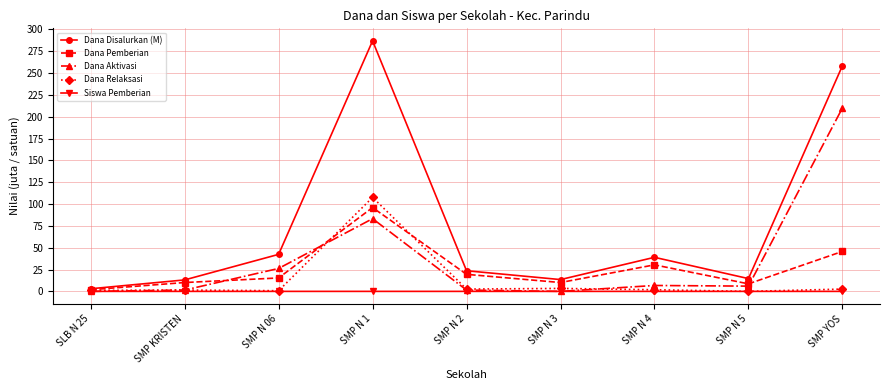

True or false: Dana Disalurkan (M) and Dana Aktivasi intersect in this chart.

False